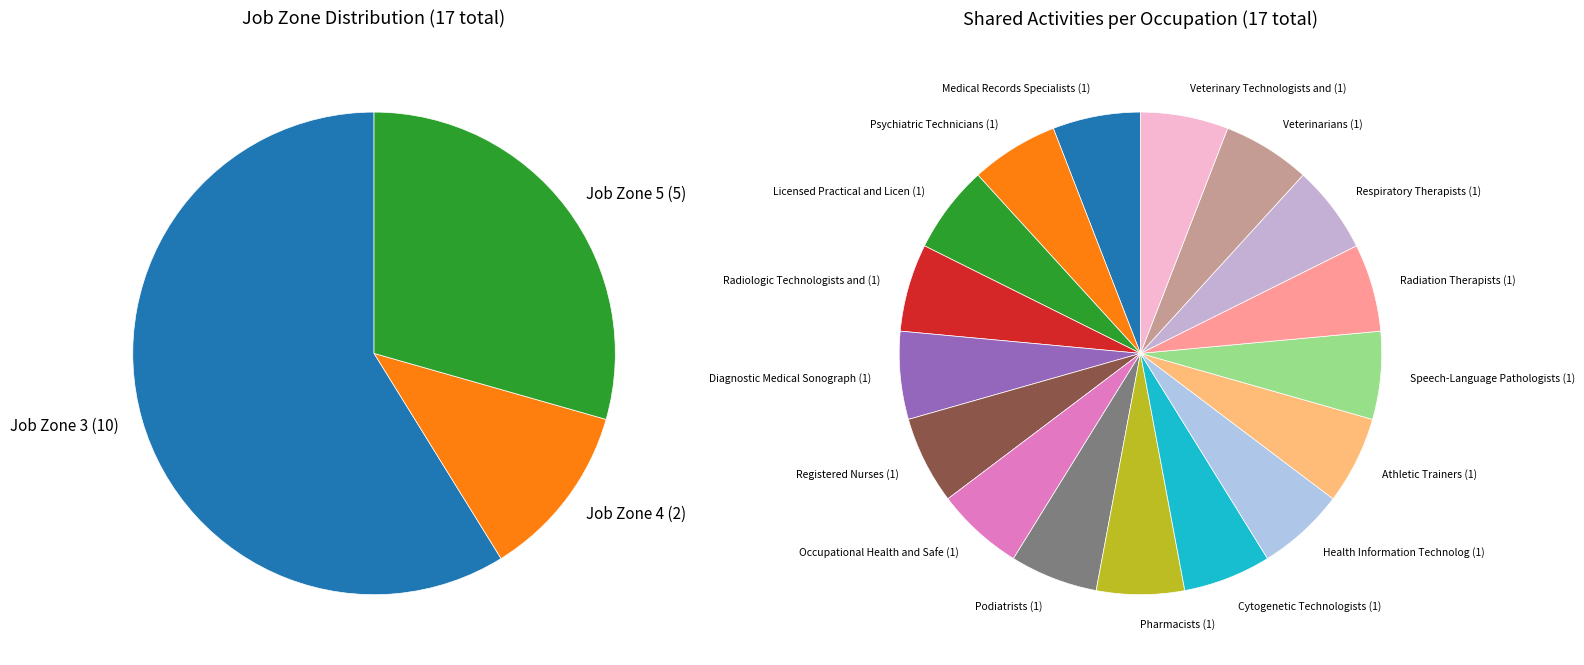

What percentage do Medical Records Specialists and Health Information Technologists together represent?

11.8%